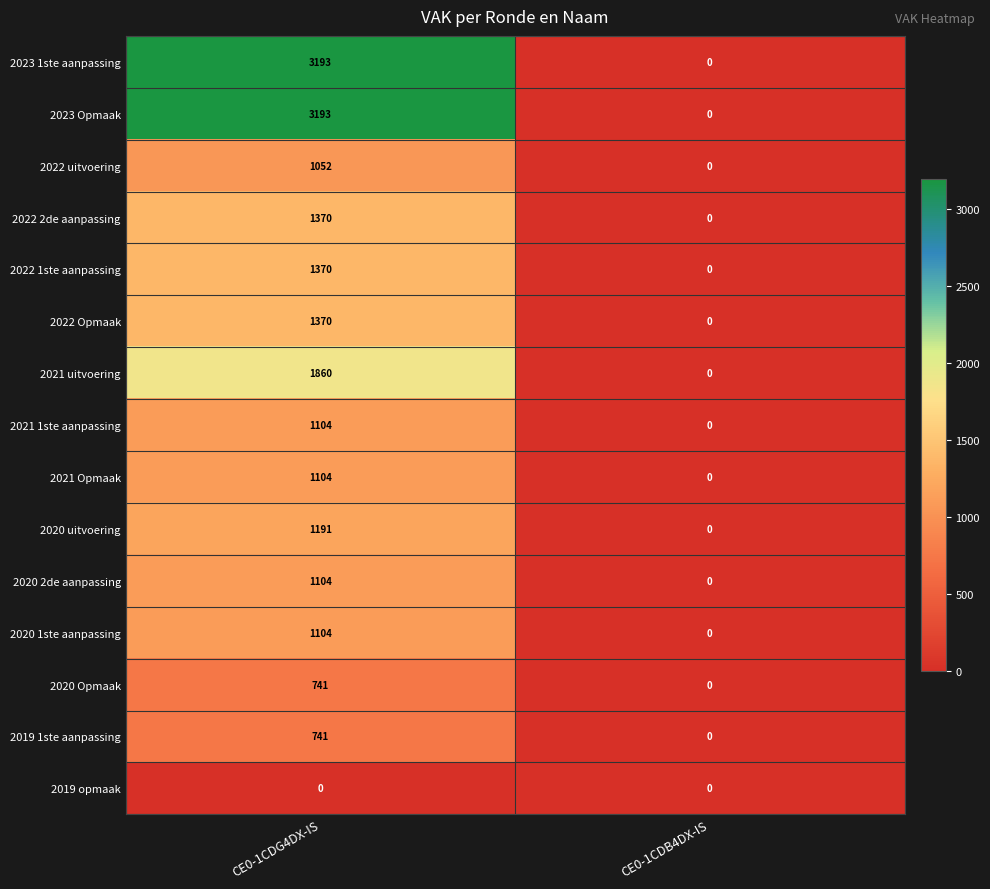

Reading left to right, list all the values displayed in this chart.

2023 1ste aanpassing: CE0-1CDG4DX-IS=3193	CE0-1CDB4DX-IS=0
2023 Opmaak: CE0-1CDG4DX-IS=3193	CE0-1CDB4DX-IS=0
2022 uitvoering: CE0-1CDG4DX-IS=1052	CE0-1CDB4DX-IS=0
2022 2de aanpassing: CE0-1CDG4DX-IS=1370	CE0-1CDB4DX-IS=0
2022 1ste aanpassing: CE0-1CDG4DX-IS=1370	CE0-1CDB4DX-IS=0
2022 Opmaak: CE0-1CDG4DX-IS=1370	CE0-1CDB4DX-IS=0
2021 uitvoering: CE0-1CDG4DX-IS=1860	CE0-1CDB4DX-IS=0
2021 1ste aanpassing: CE0-1CDG4DX-IS=1104	CE0-1CDB4DX-IS=0
2021 Opmaak: CE0-1CDG4DX-IS=1104	CE0-1CDB4DX-IS=0
2020 uitvoering: CE0-1CDG4DX-IS=1191	CE0-1CDB4DX-IS=0
2020 2de aanpassing: CE0-1CDG4DX-IS=1104	CE0-1CDB4DX-IS=0
2020 1ste aanpassing: CE0-1CDG4DX-IS=1104	CE0-1CDB4DX-IS=0
2020 Opmaak: CE0-1CDG4DX-IS=741	CE0-1CDB4DX-IS=0
2019 1ste aanpassing: CE0-1CDG4DX-IS=741	CE0-1CDB4DX-IS=0
2019 opmaak: CE0-1CDG4DX-IS=0	CE0-1CDB4DX-IS=0